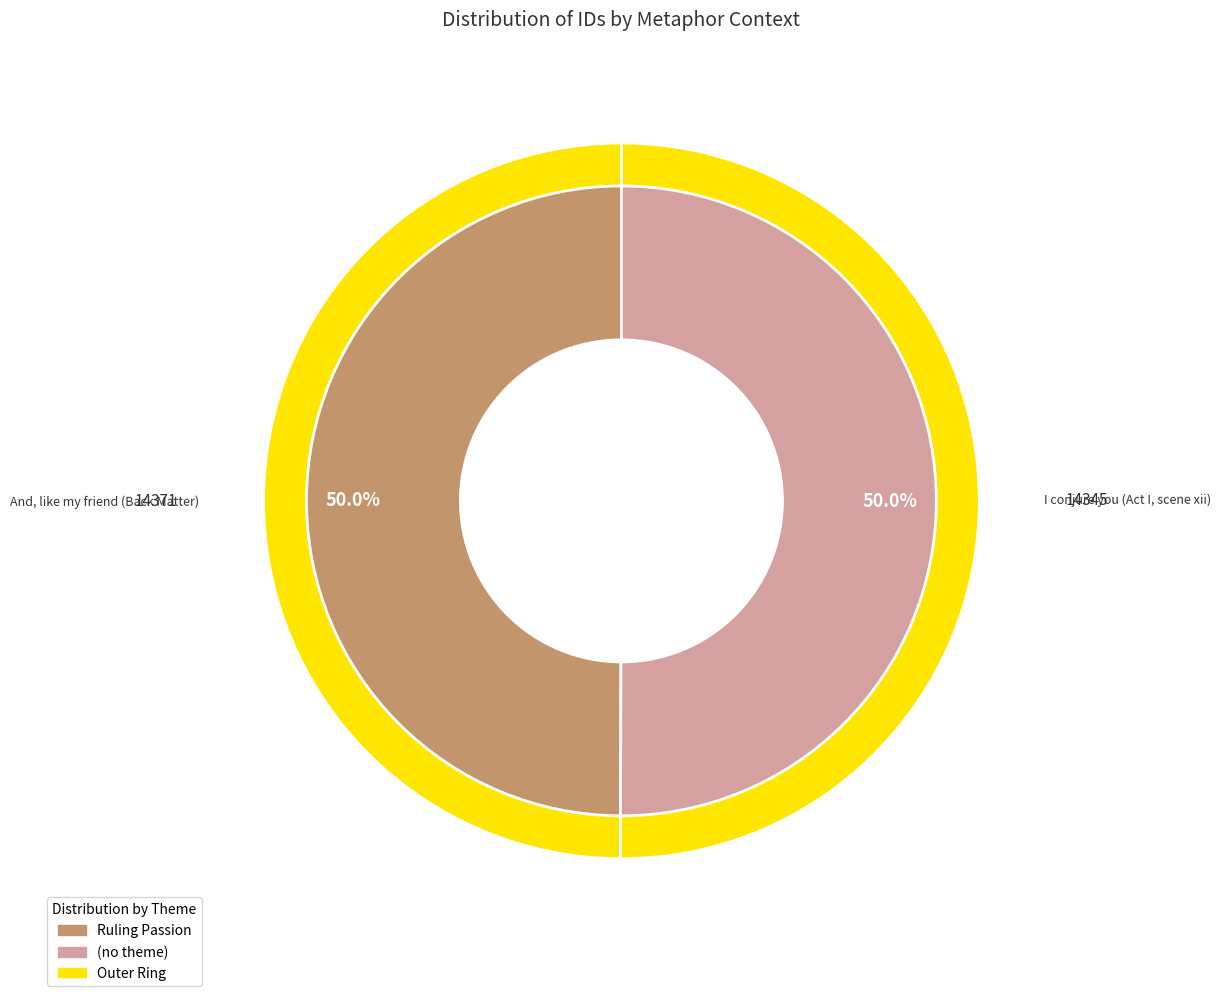

What percentage is the And, like my friend (Back Matter) slice, to the nearest percent?

50%